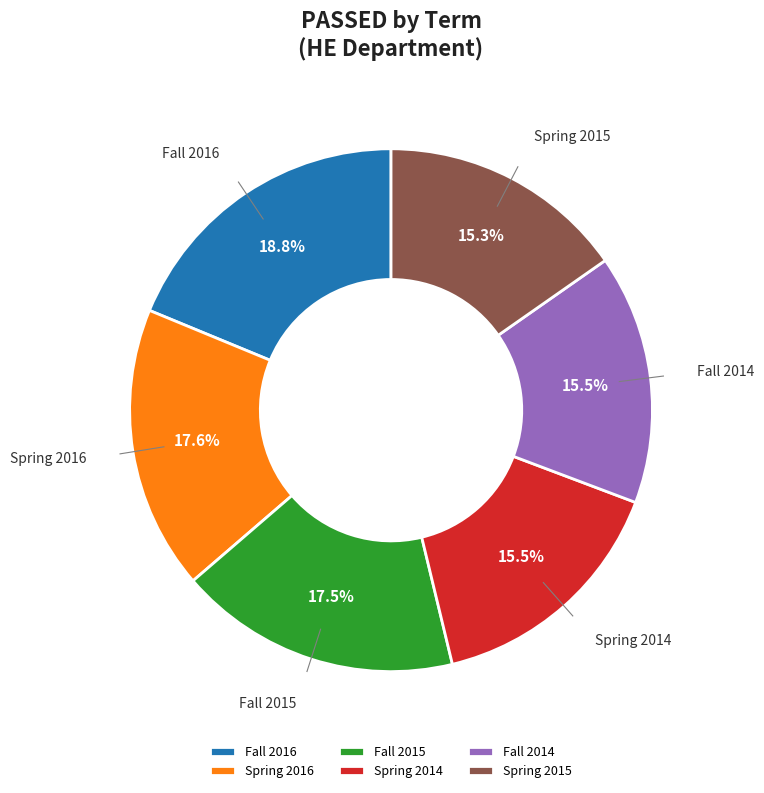

Between Spring 2014 and Fall 2015, which is larger?

Fall 2015